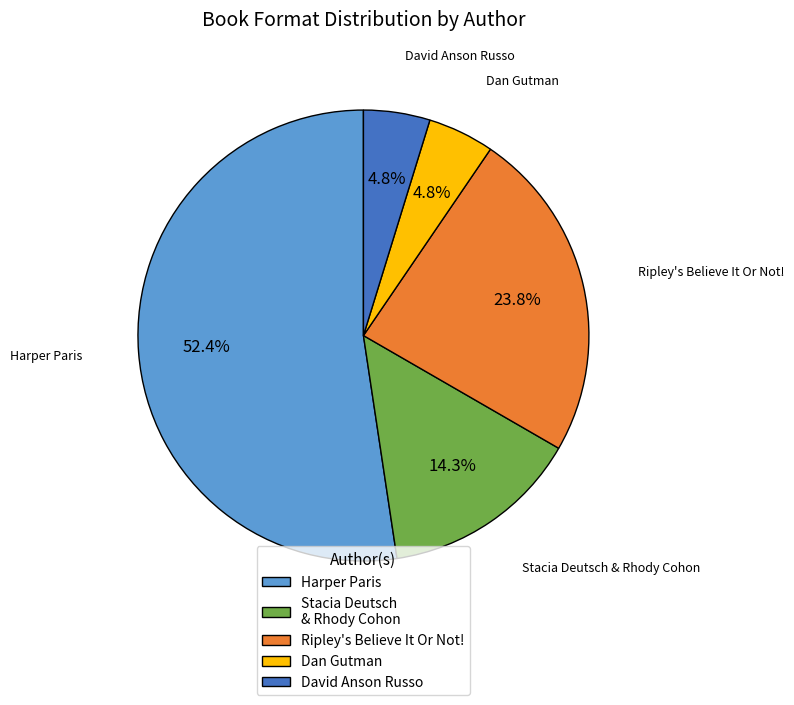

Which slice is the largest?

Harper Paris